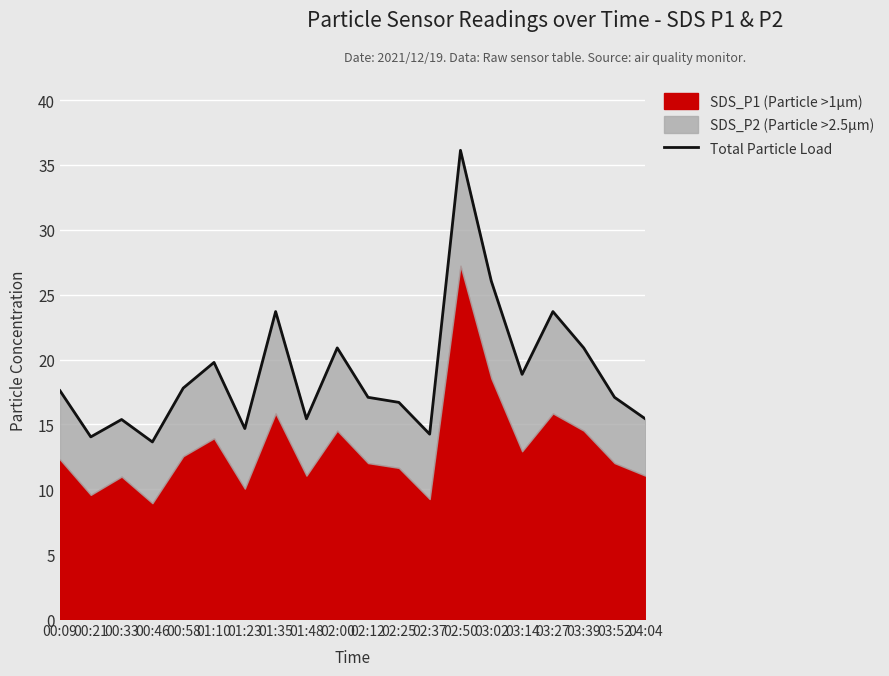

The value at 03:02 is 26.1. True or false?

True